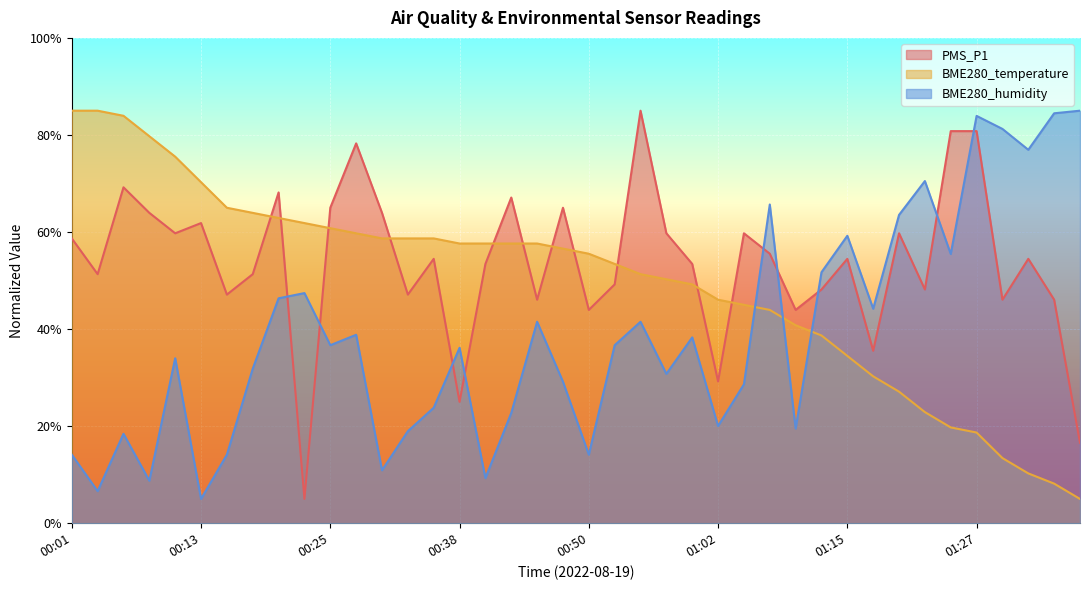

What is the total value across all series at 01:27?

183.4